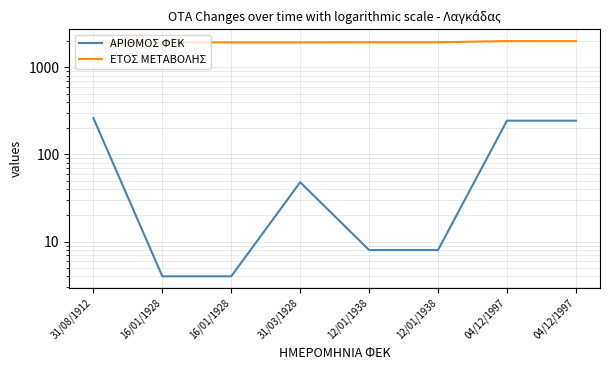

What are all the series names shown in the legend?

ΑΡΙΘΜΟΣ ΦΕΚ, ΕΤΟΣ ΜΕΤΑΒΟΛΗΣ